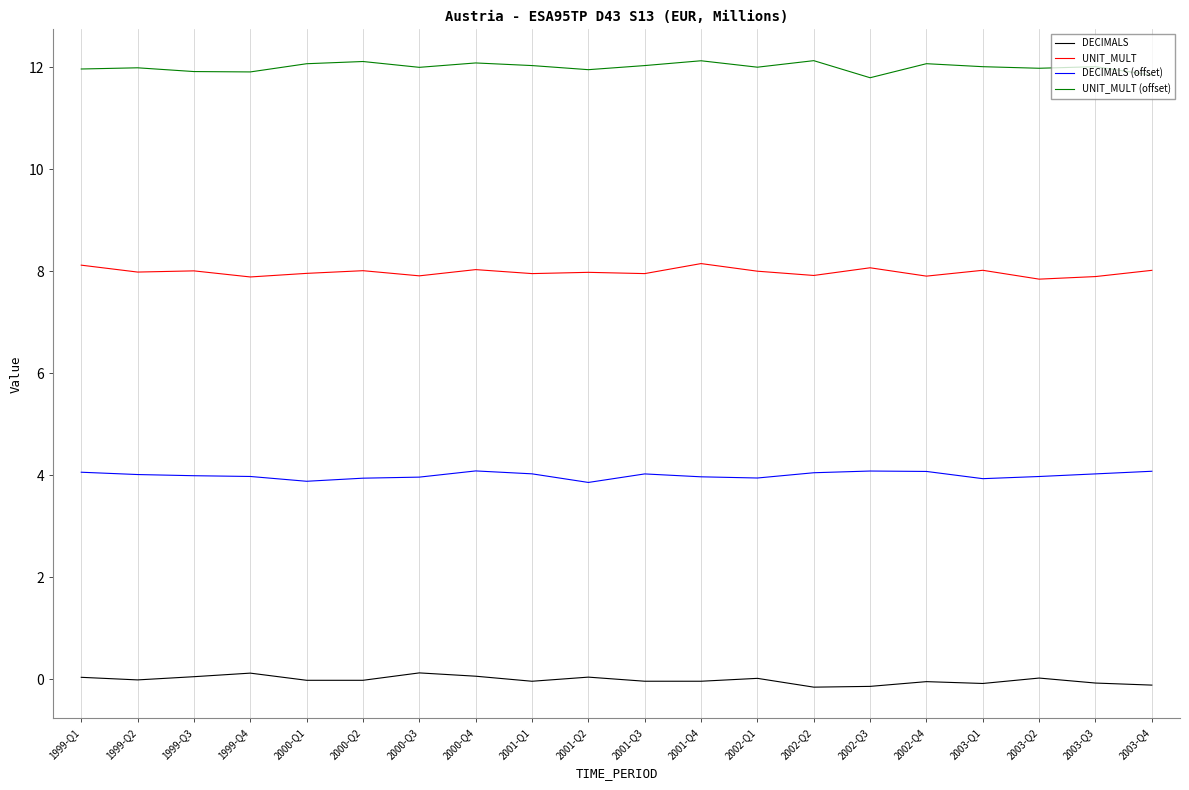

The UNIT_MULT series shows 7.8 at 2003-Q2. True or false?

True